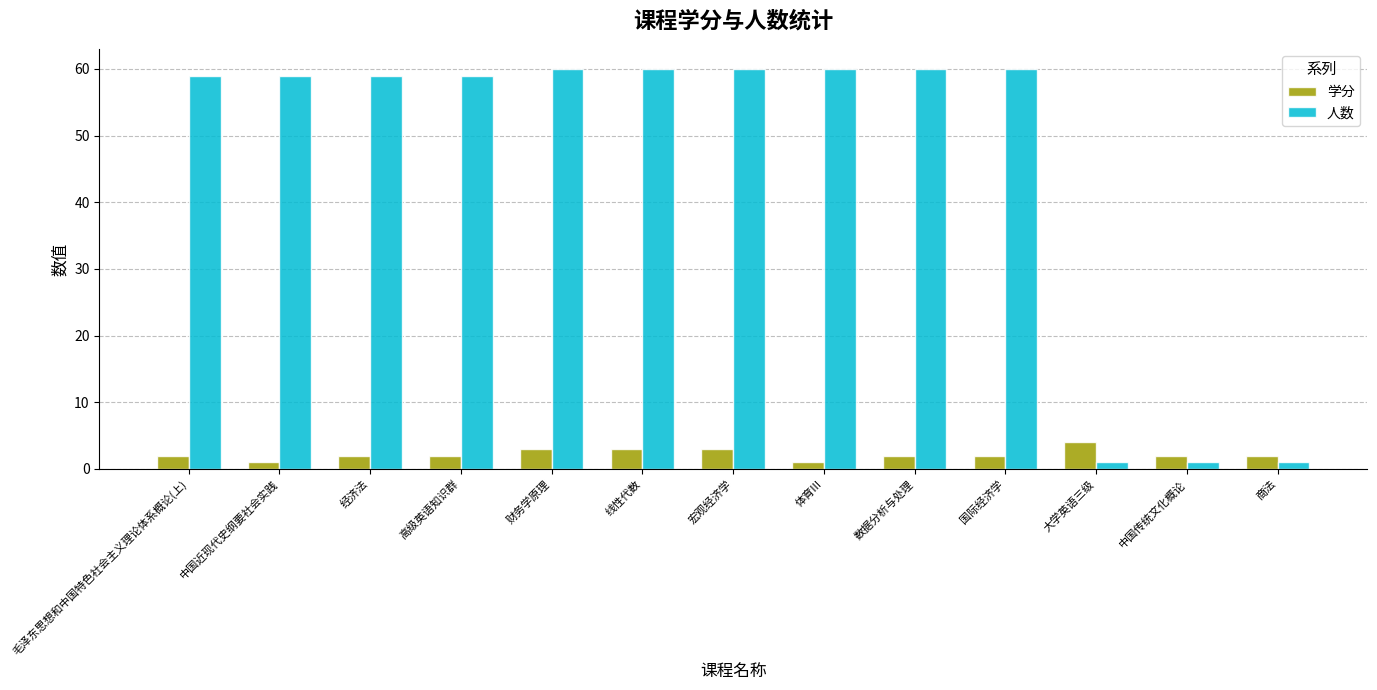

What is the difference between the highest and lowest values at 国际经济学?

58